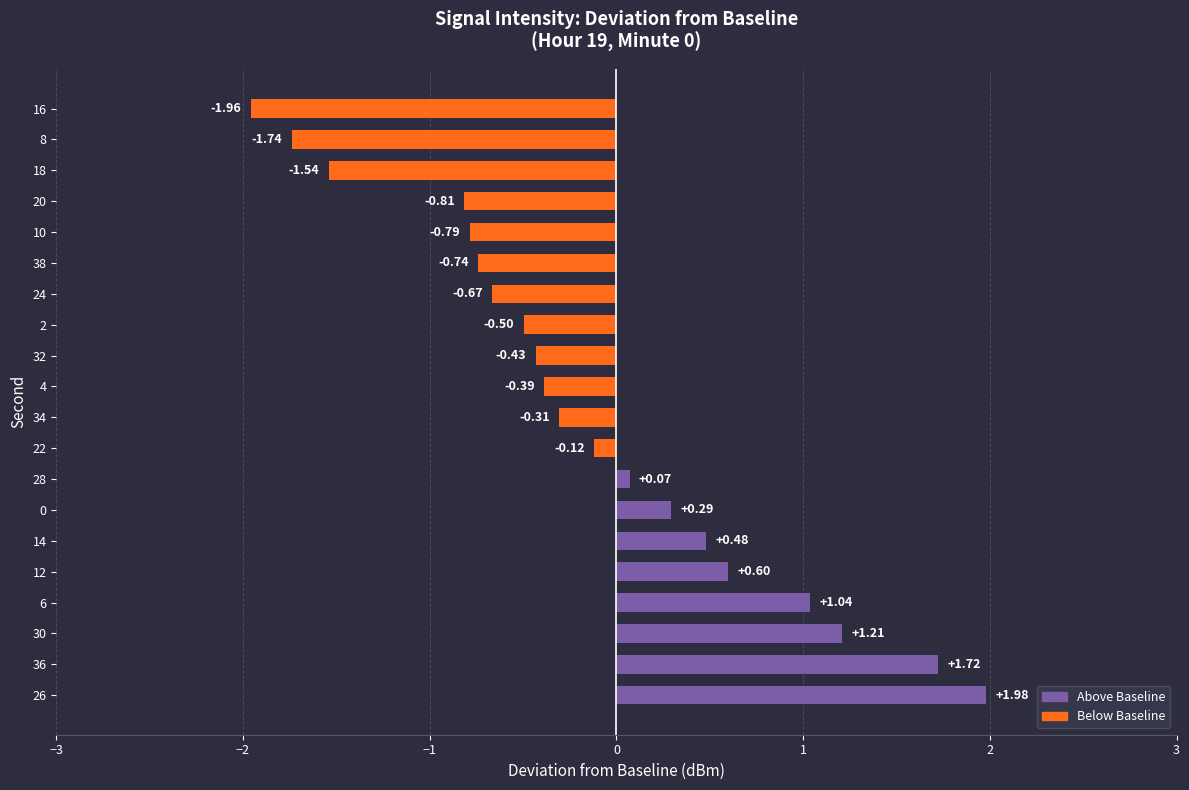

Where is the data nearest to the value 0?

28